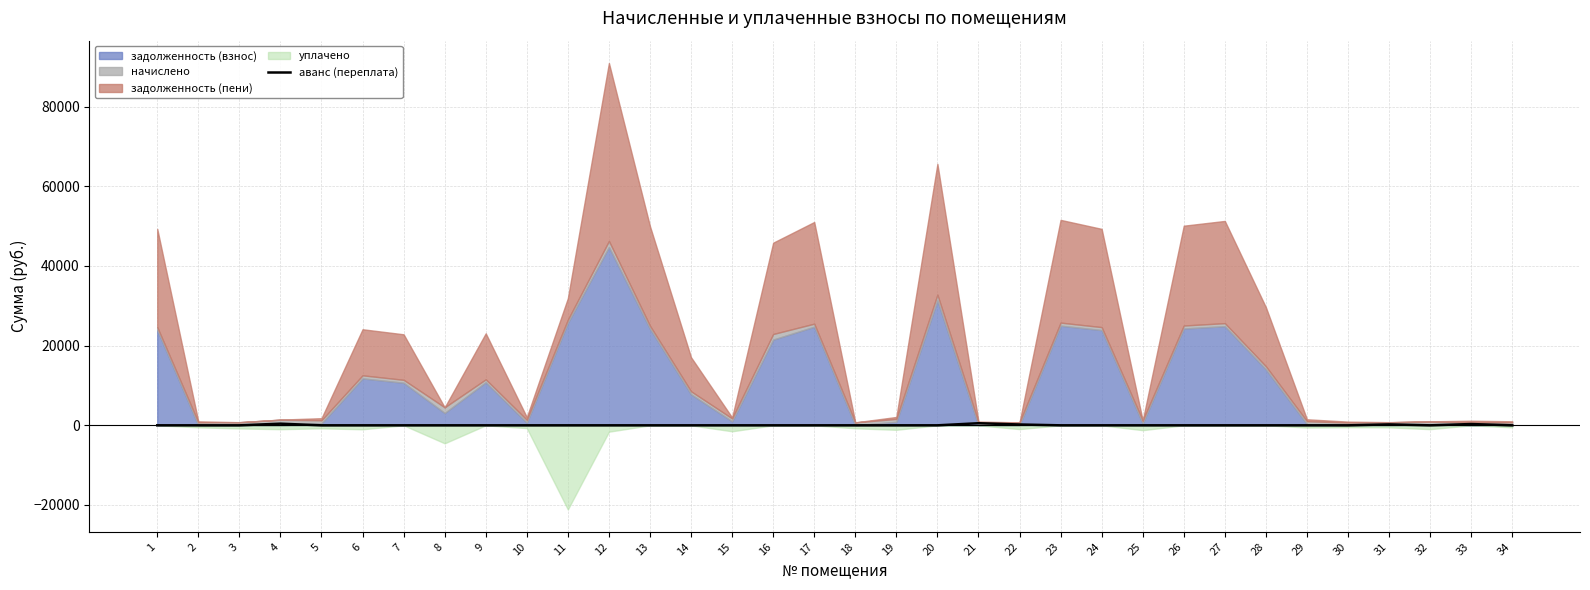

Is it true that the value at 2 is 169.7?

False